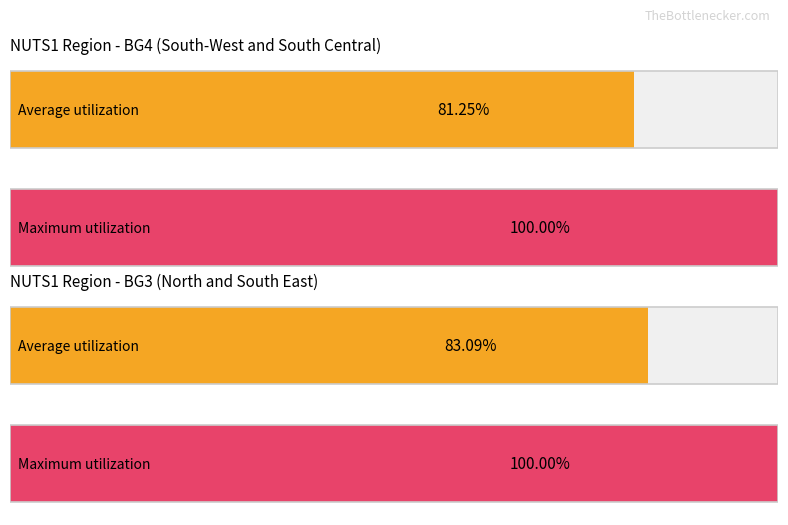

How many distinct data groups are displayed?

2